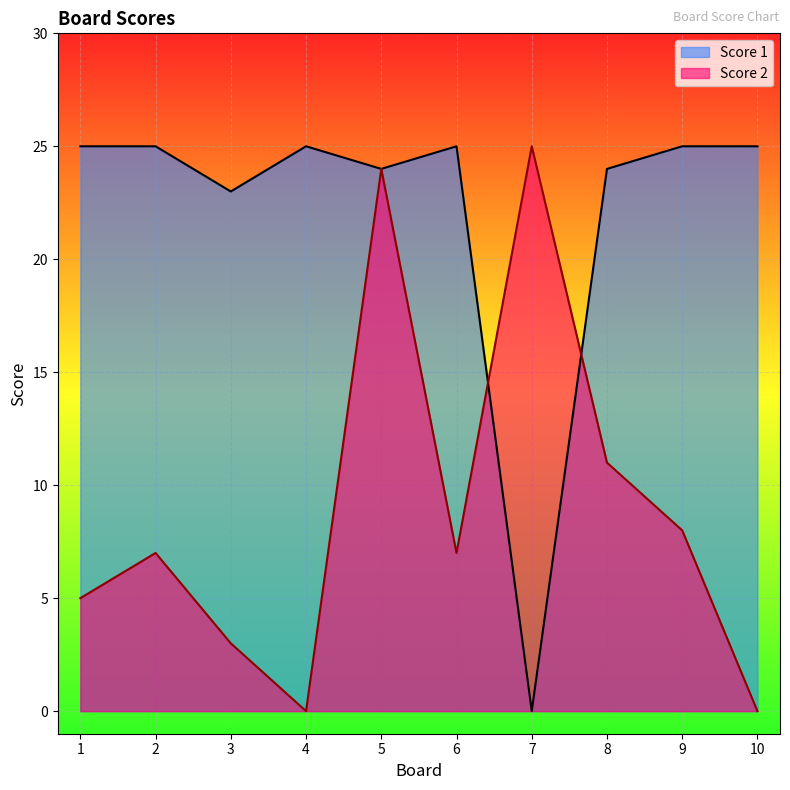

Which label corresponds to the largest value in the chart?

7